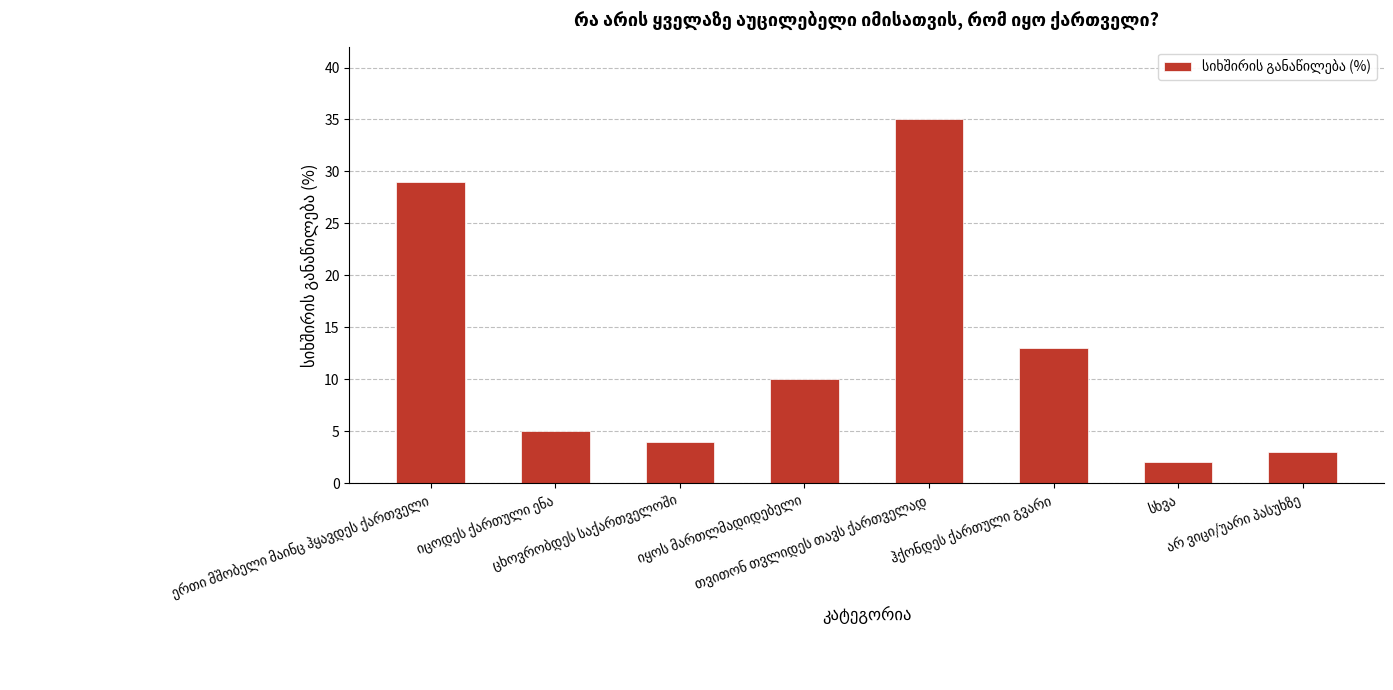

What is the maximum value shown in the chart?

35